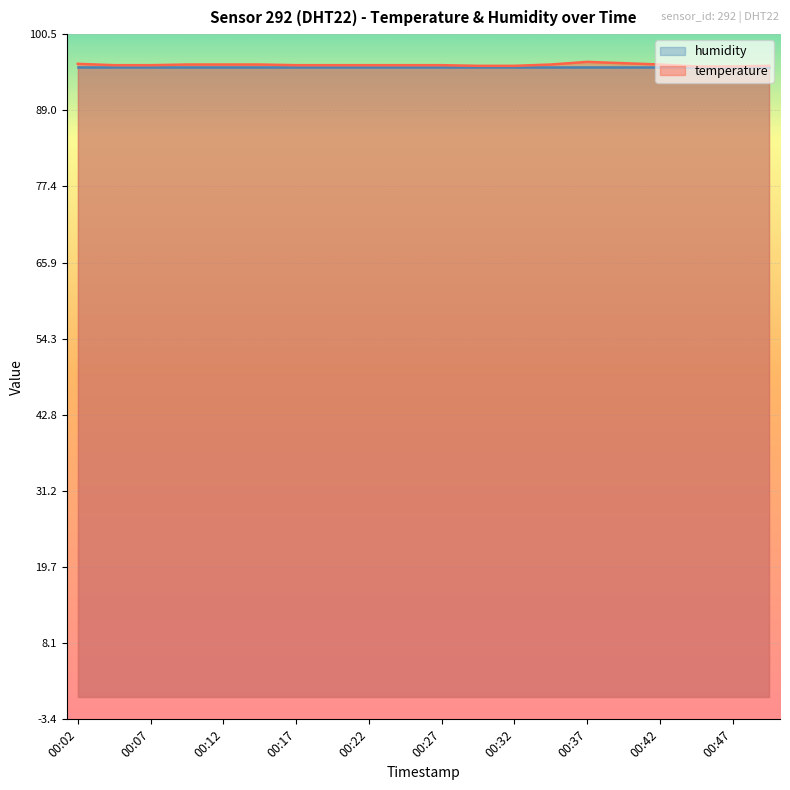

Reading left to right, list all the values displayed in this chart.

96.0	95.8	95.8	95.9	95.9	95.9	95.8	95.8	95.8	95.8	95.8	95.7	95.7	95.9	96.3	96.1	95.9	95.6	95.6	95.7